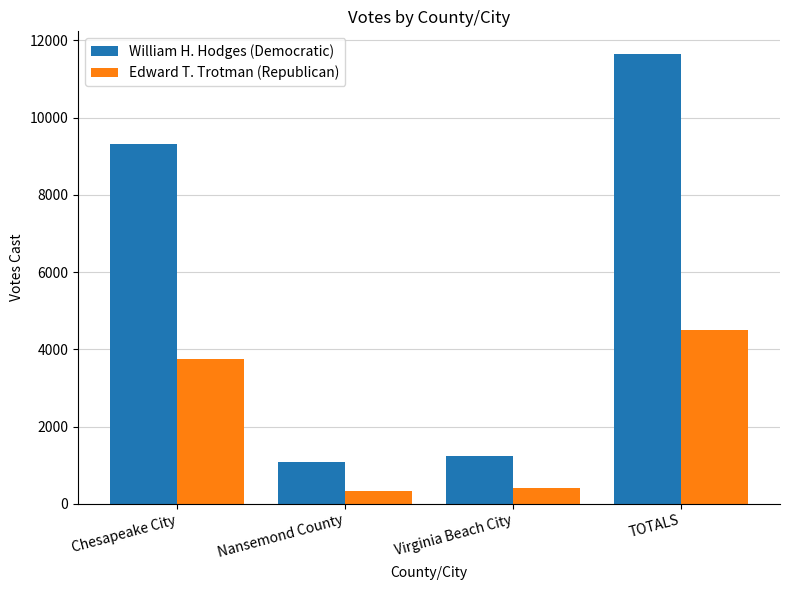

What is the smallest value displayed?

328